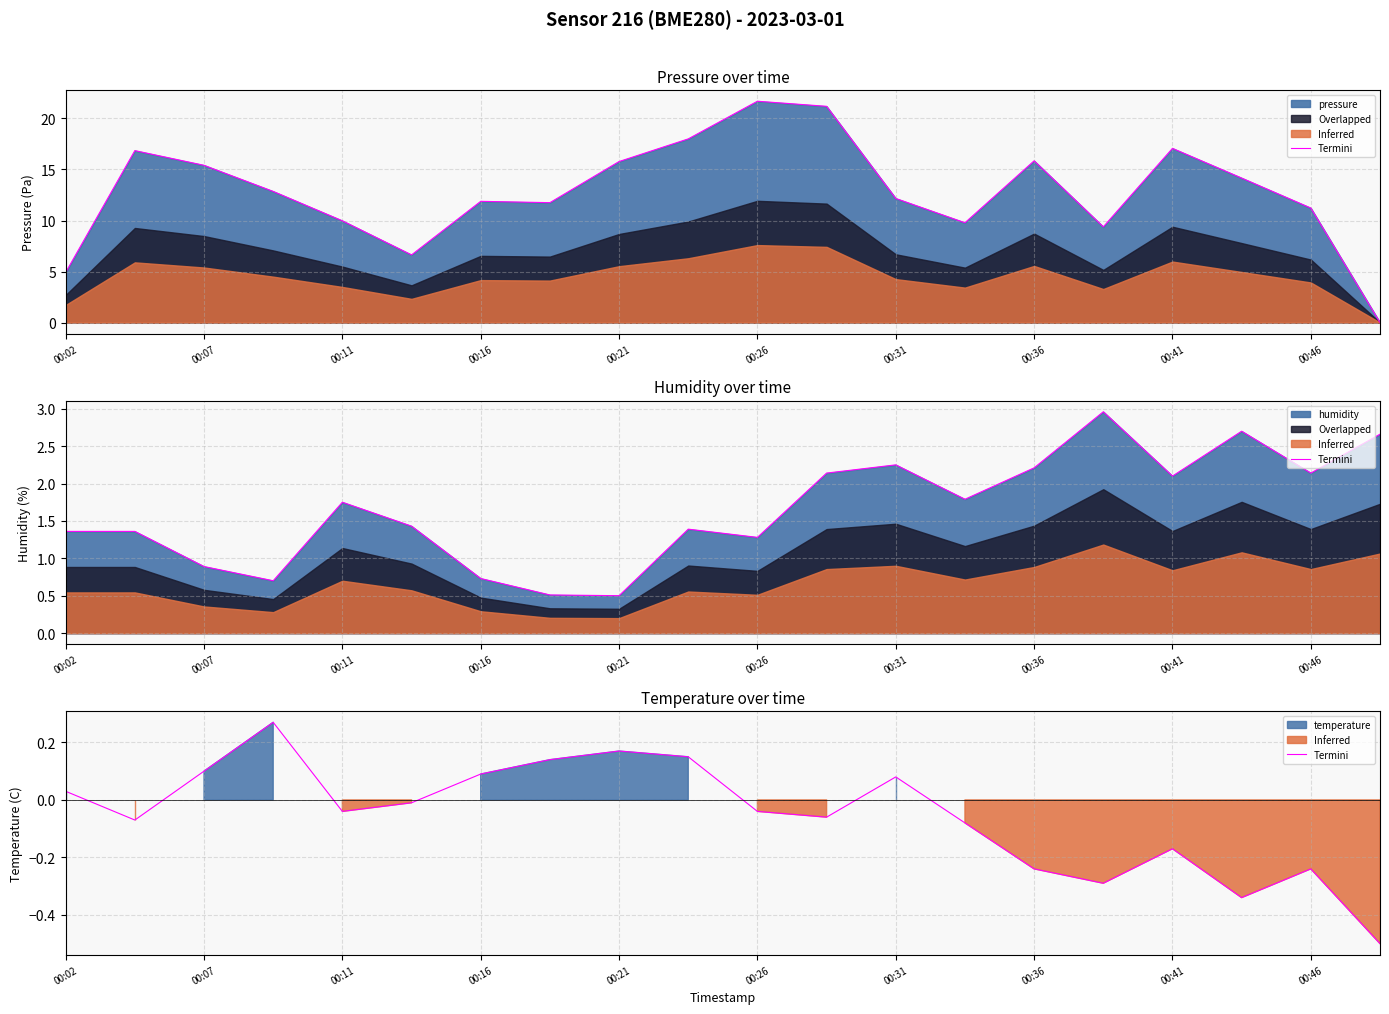

What is the difference between the values at 00:46 and 16?

0.3